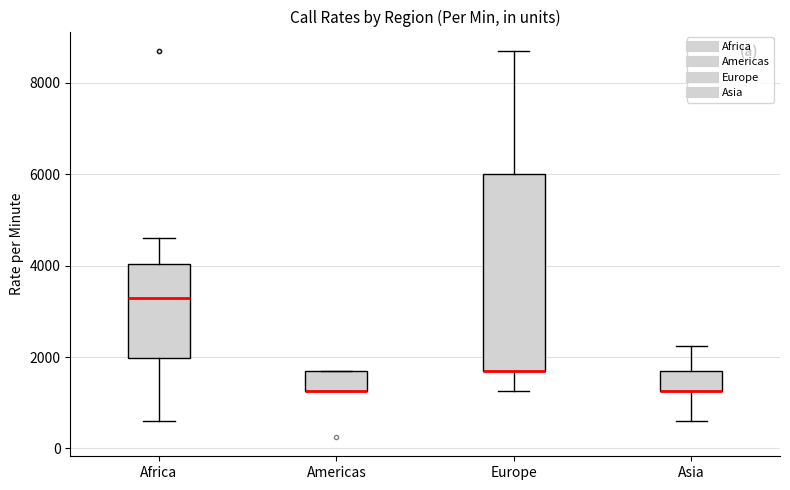

Which box is the tallest, from its lower edge to its upper edge?

Europe